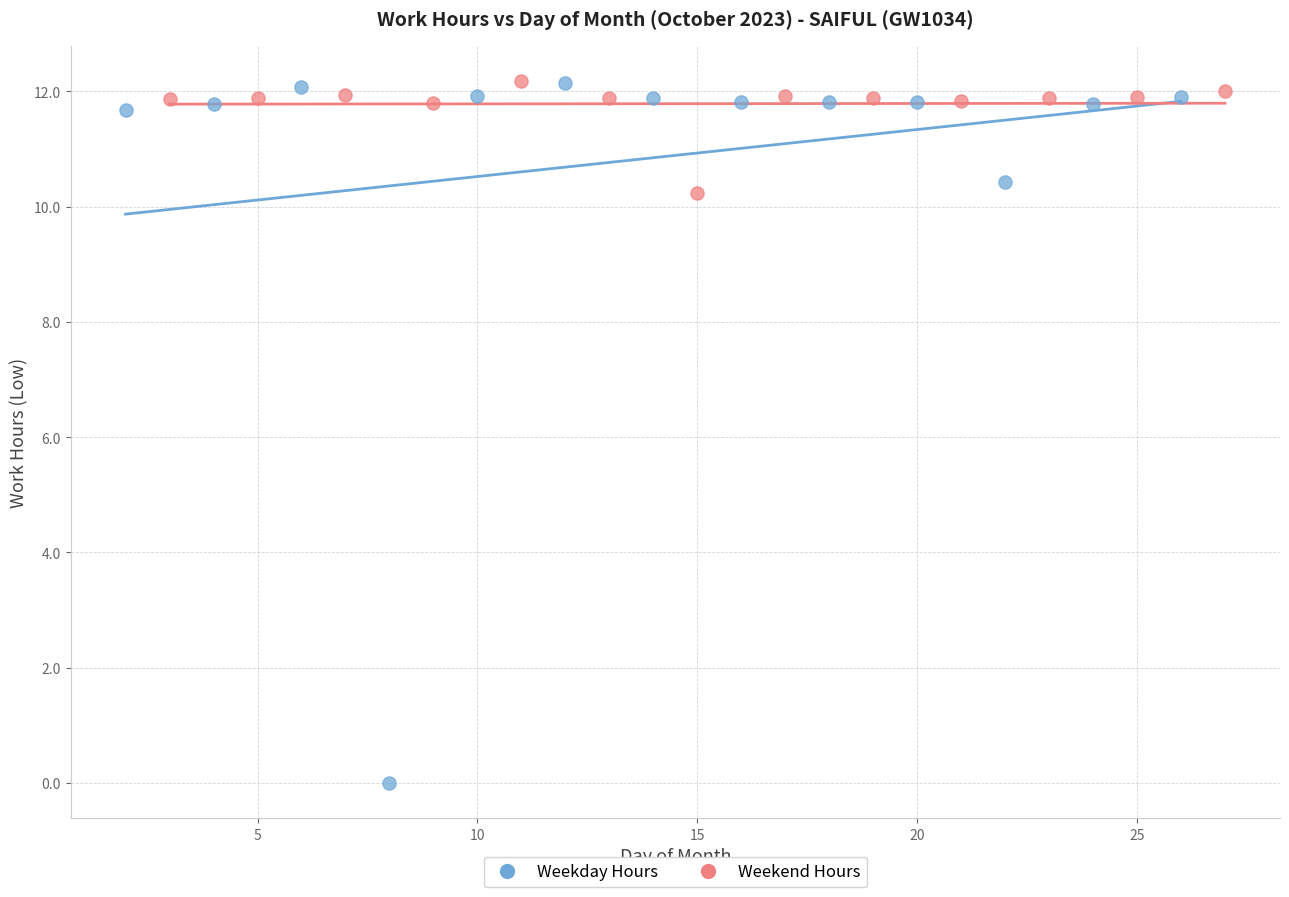

Which series contains the lowest Y value?

Weekday Hours